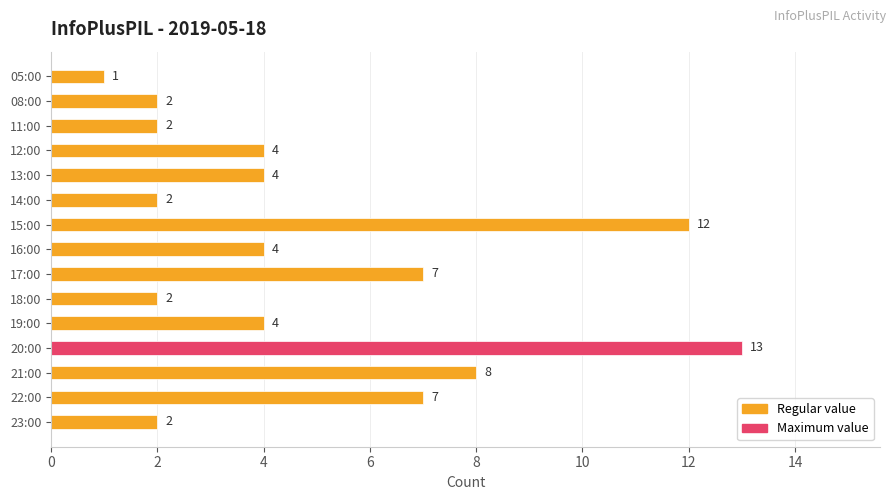

What is the difference between the maximum and minimum values?

12